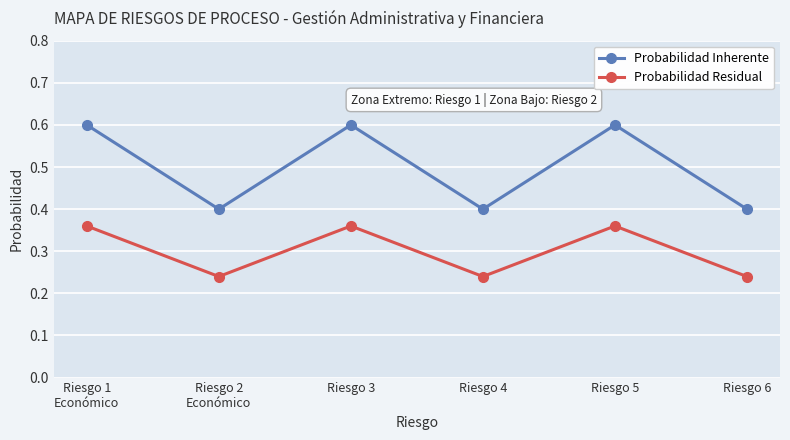

Which series changed the most between Riesgo 2
Económico and Riesgo 5?

Probabilidad Inherente